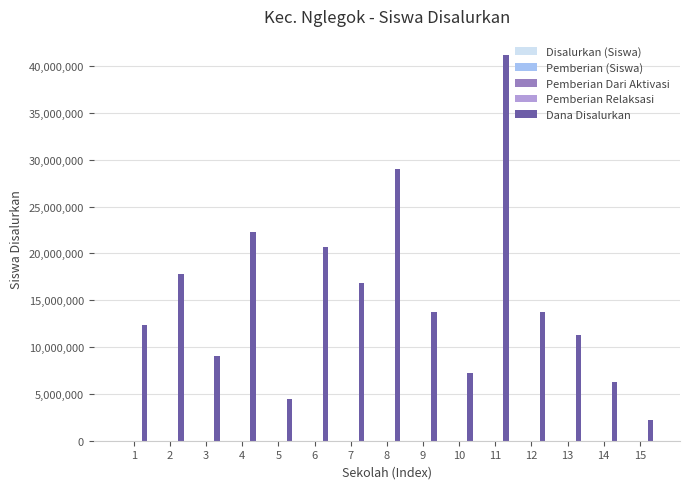

Which series changed the most between 8 and 13?

Dana Disalurkan